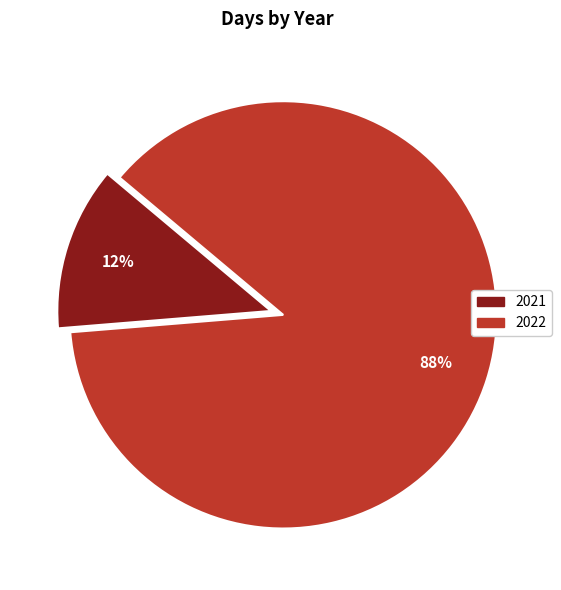

To the nearest percent, what is the combined percentage of 2021 and 2022?

100%